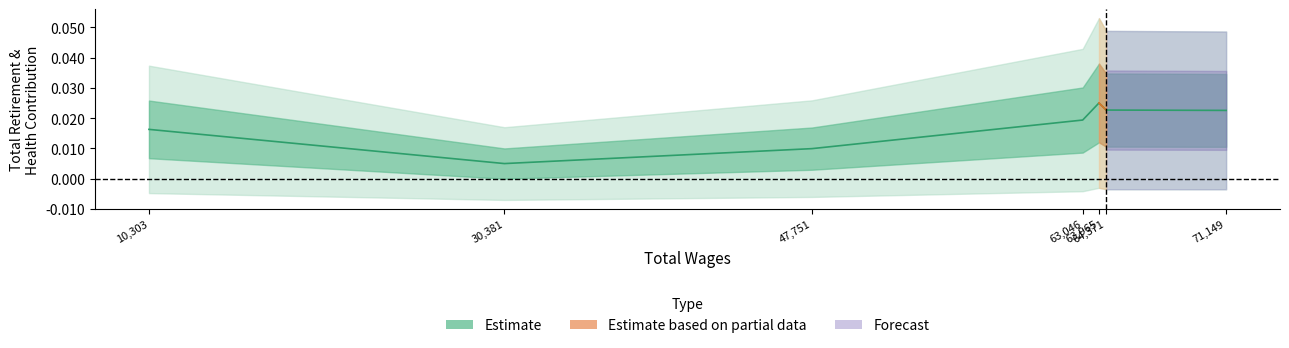

Rank the categories by value from lowest to highest.

30,381, 47,751, 10,303, 63,046, 71,149, 64,371, 63,965